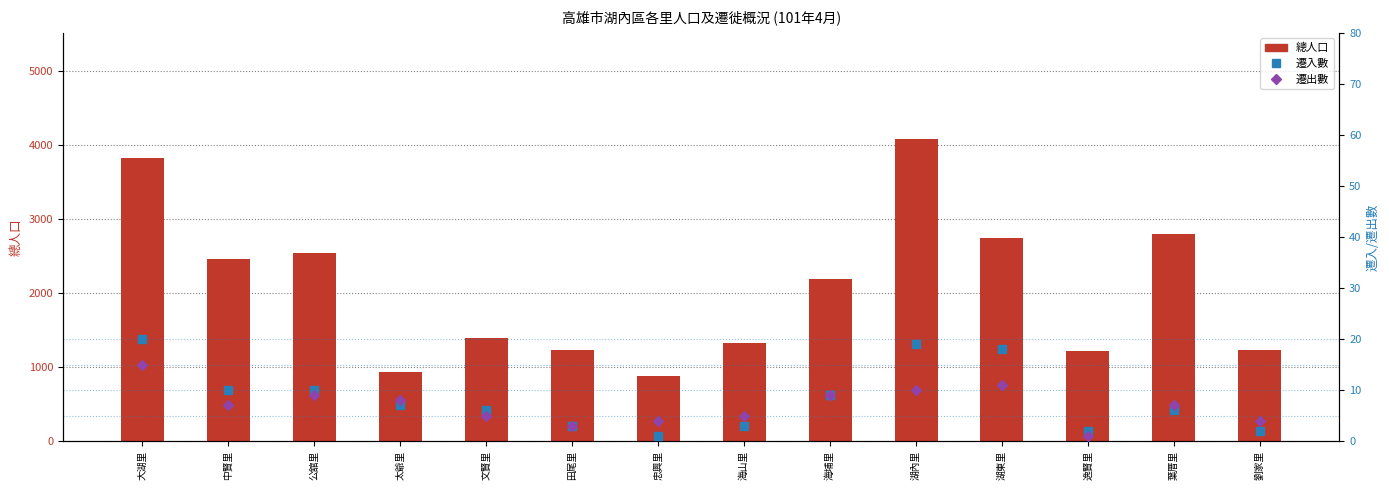

Which series has the largest Y range (max minus min)?

總人口